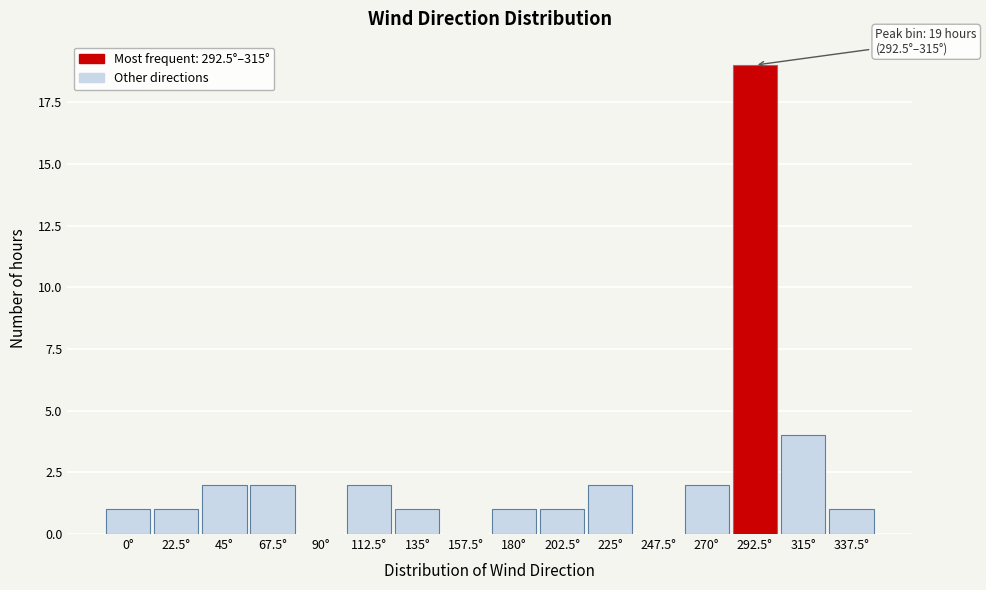

Reading left to right, what are all the values shown in this chart?

0°=1	22.5°=1	45°=2	67.5°=2	90°=0	112.5°=2	135°=1	157.5°=0	180°=1	202.5°=1	225°=2	247.5°=0	270°=2	292.5°=19	315°=4	337.5°=1